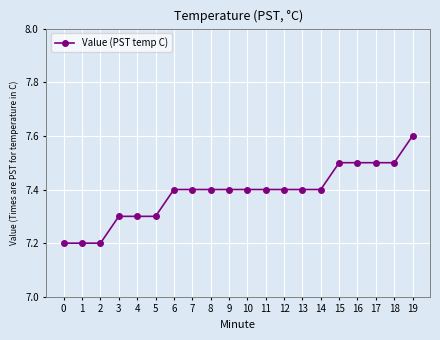

What is the value of the 16th point from the left?

7.5